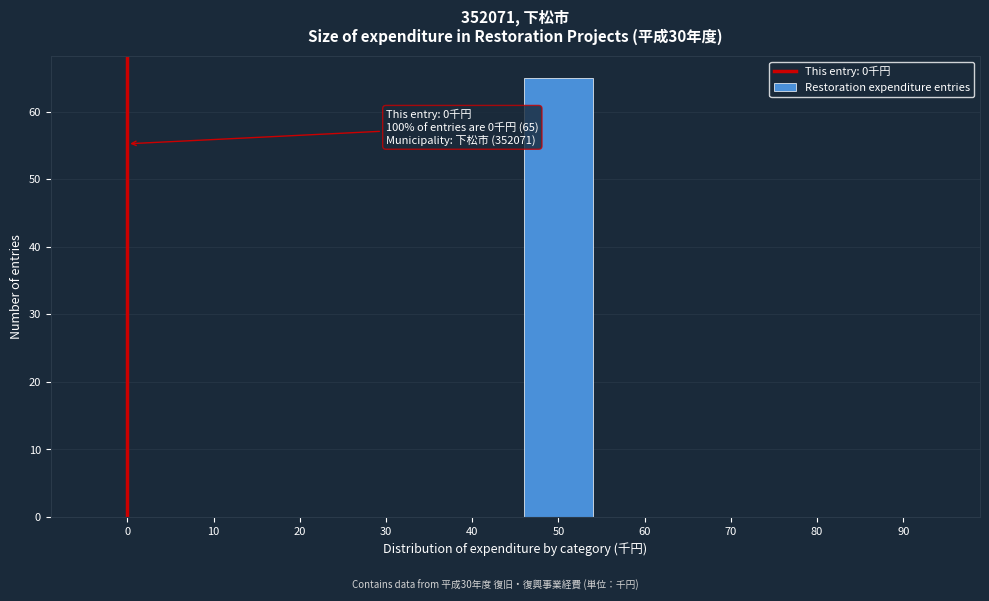

Reading right to left, transcribe all the data shown in this chart.

90=0	80=0	70=0	60=0	50=65	40=0	30=0	20=0	10=0	0=0